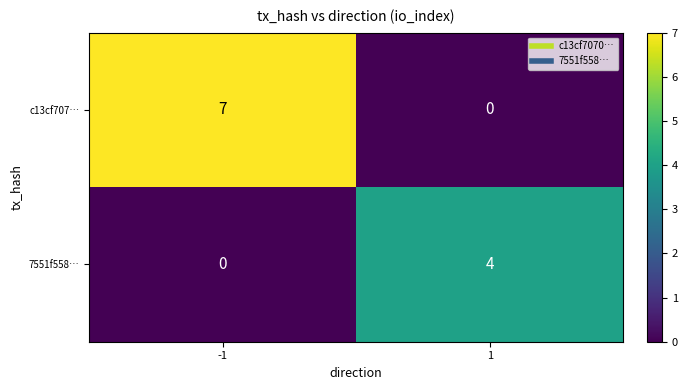

At which category is the sum across all series the highest?

-1